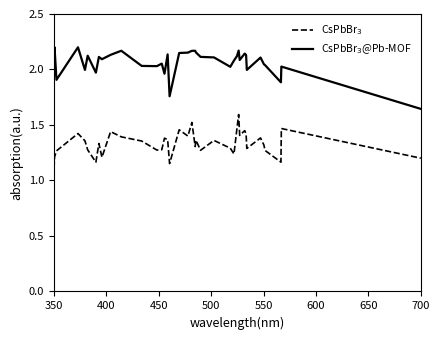

Does the chart display data point markers on the line(s)?

No